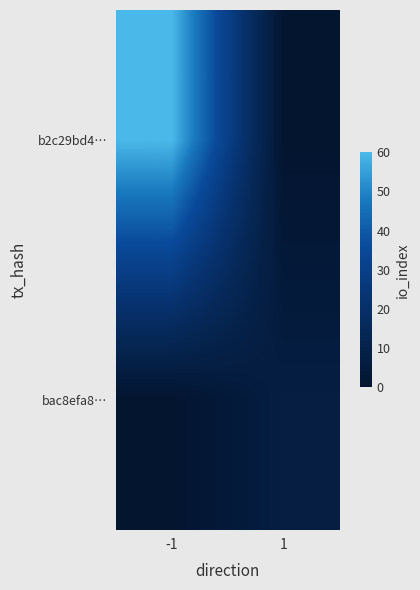

What is the greatest value displayed?

60